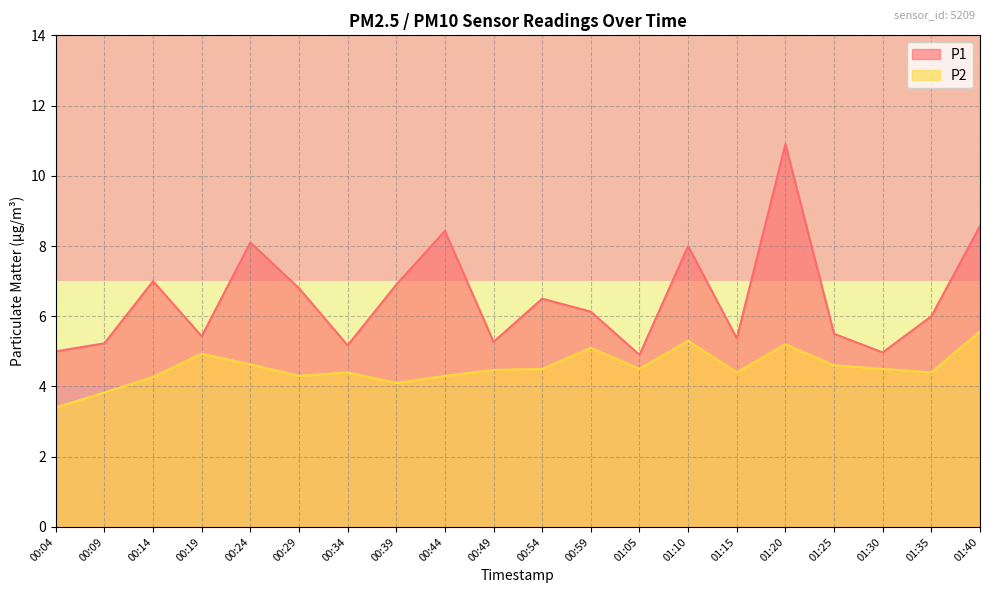

Which category has the lowest value in the P1 series?

01:05